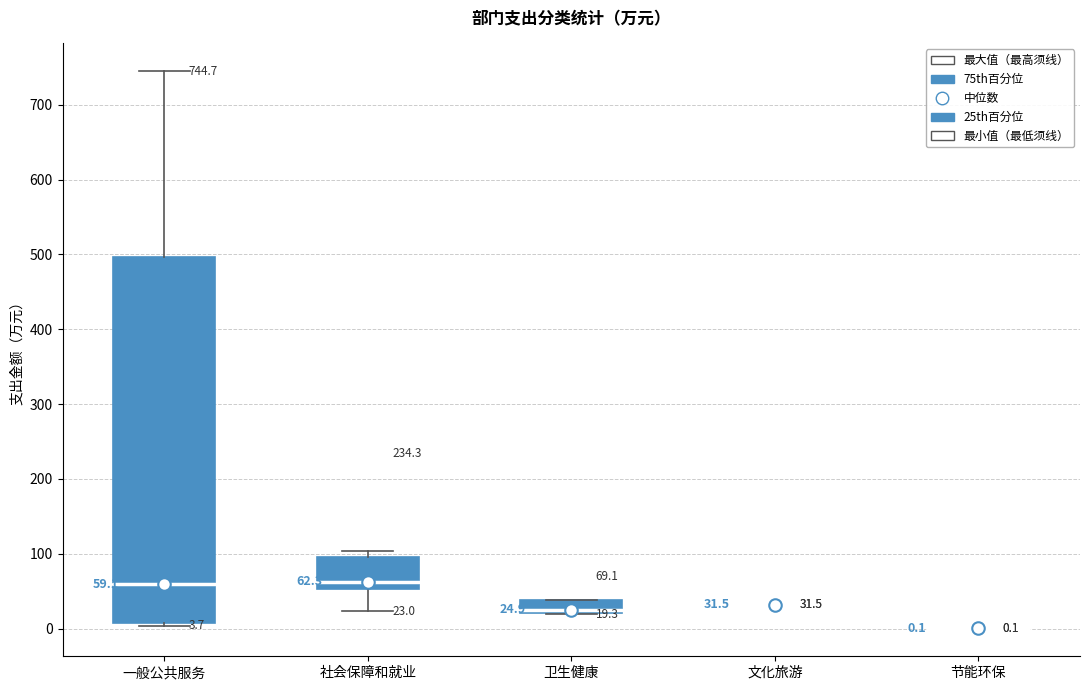

Comparing the boxes themselves (not the whiskers), which one is the tallest?

一般公共服务